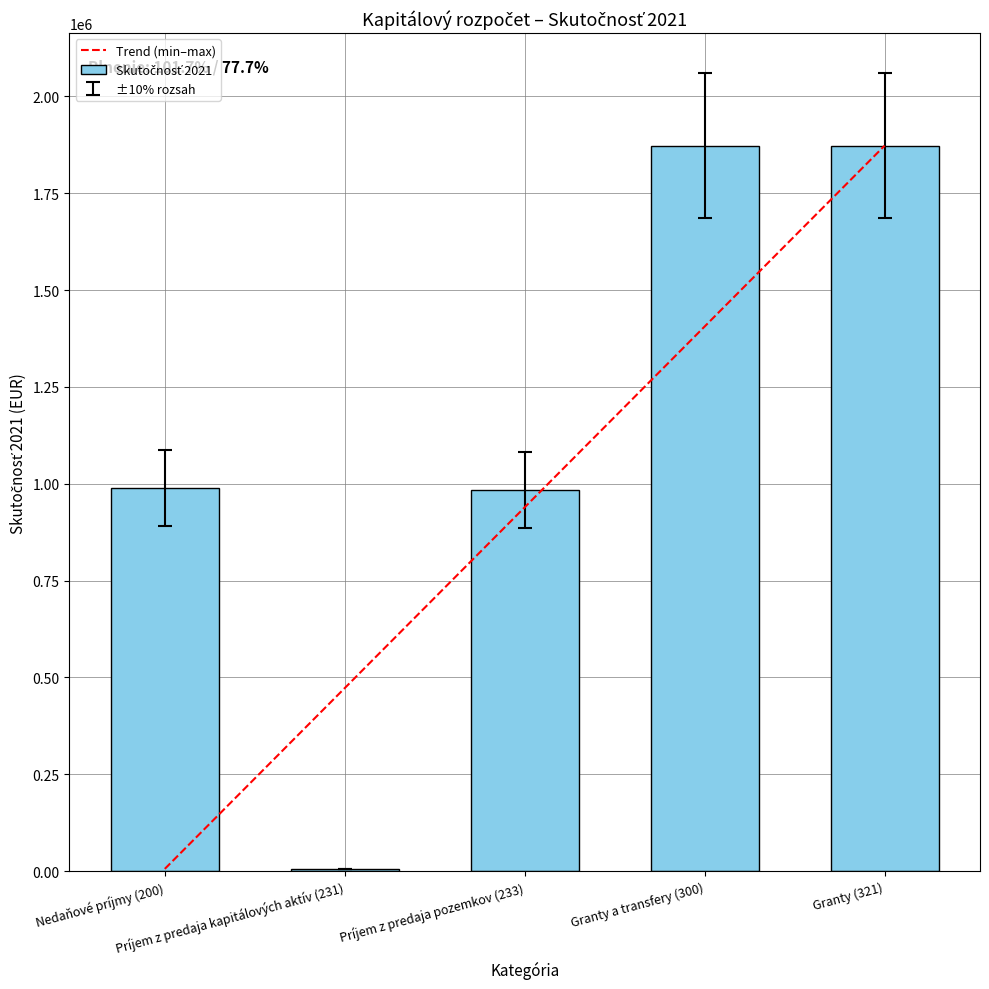

What is the sum of all values?

5724619.0